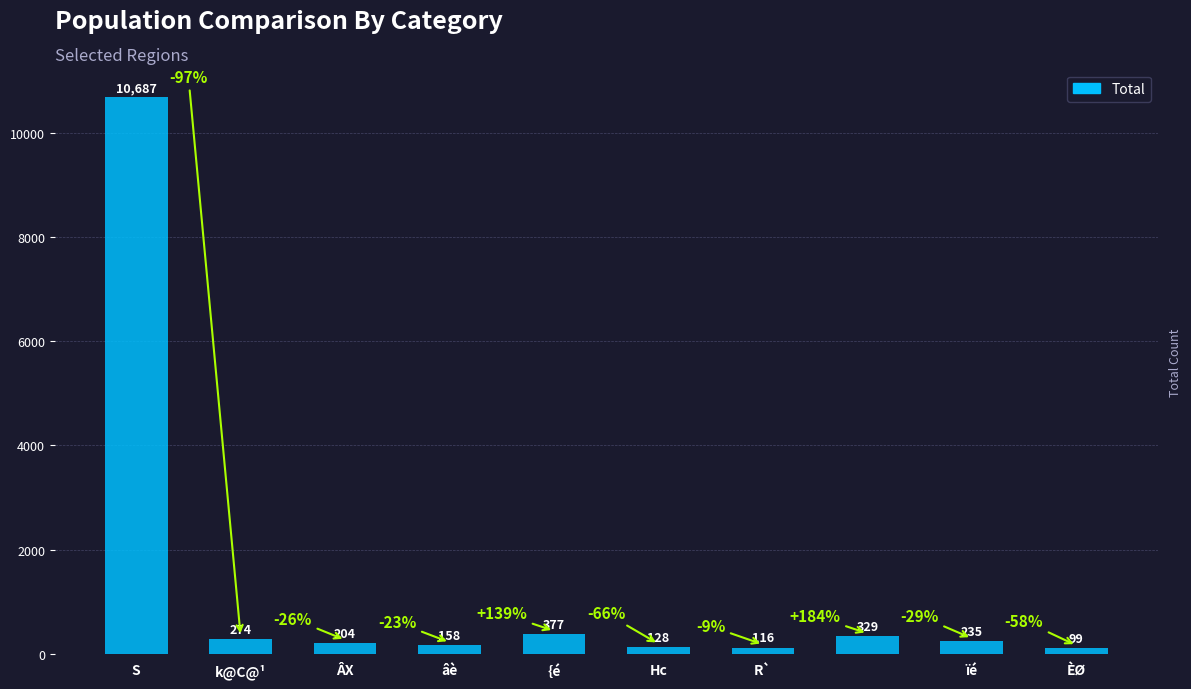

What is the smallest value displayed?

99